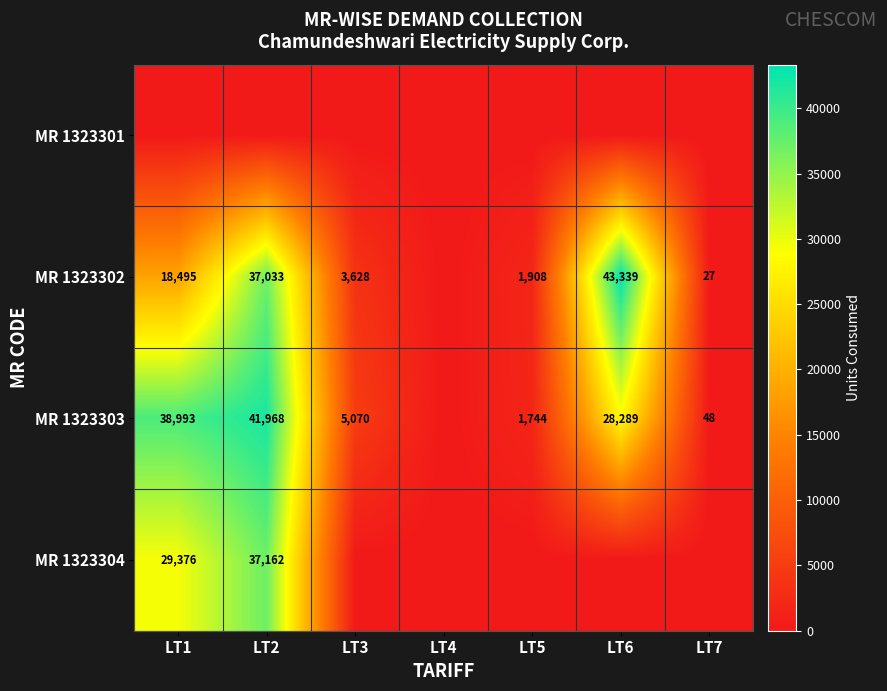

Which category has the lowest value across all series?

LT1